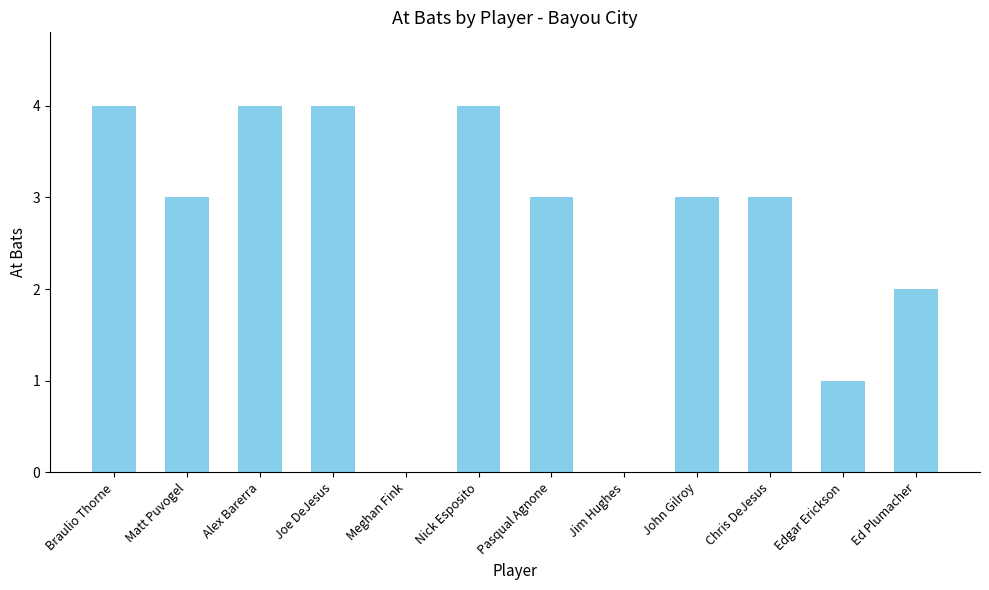

Reading left to right, extract all data points from this chart.

4	3	4	4	0	4	3	0	3	3	1	2